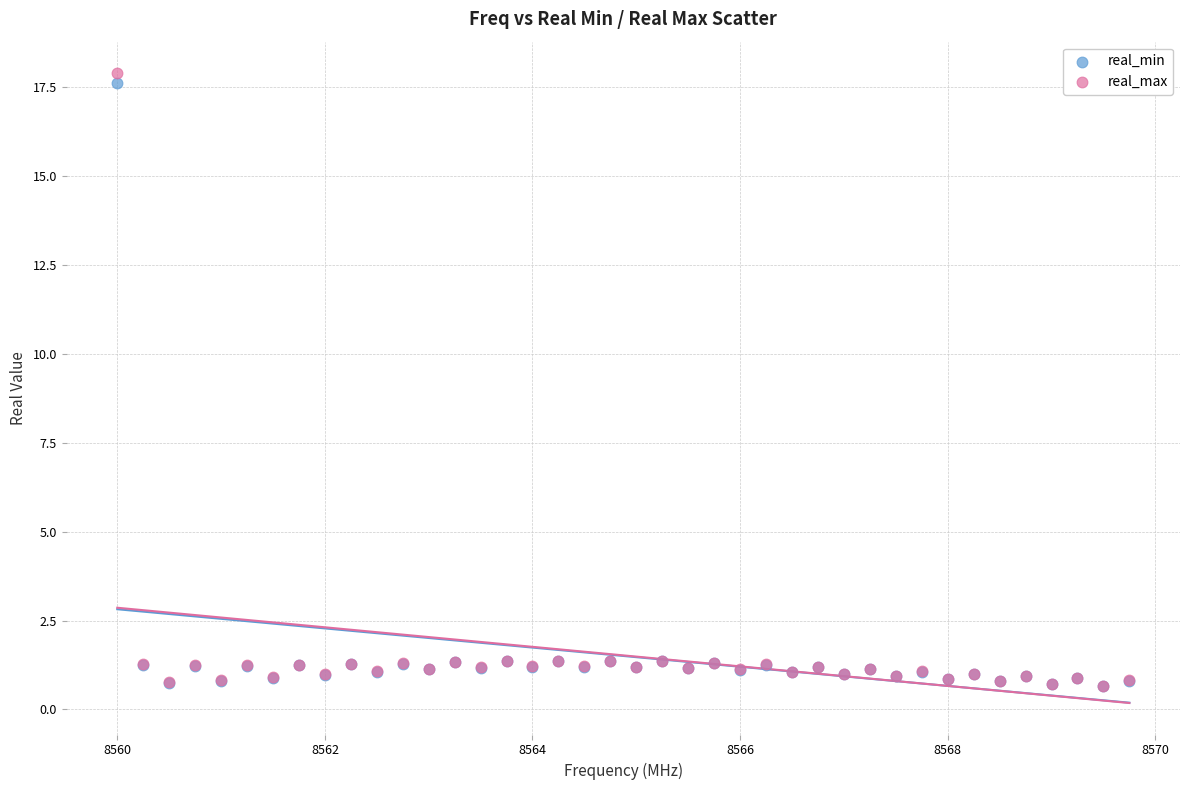

What are all the series names shown in the legend?

real_min, real_max